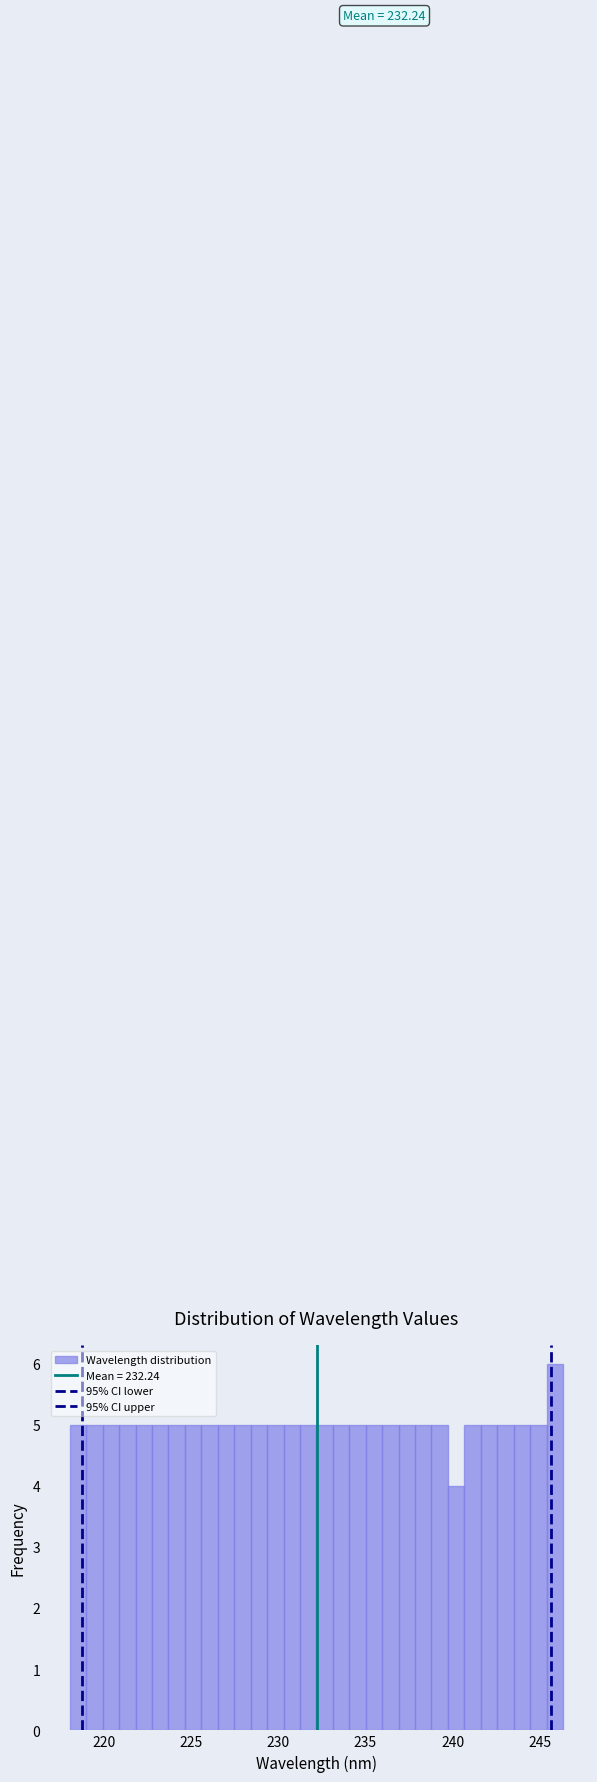

Around what value on the x-axis is the tallest bar? Give the approximate position of its centre, as read against the axis.

246.0